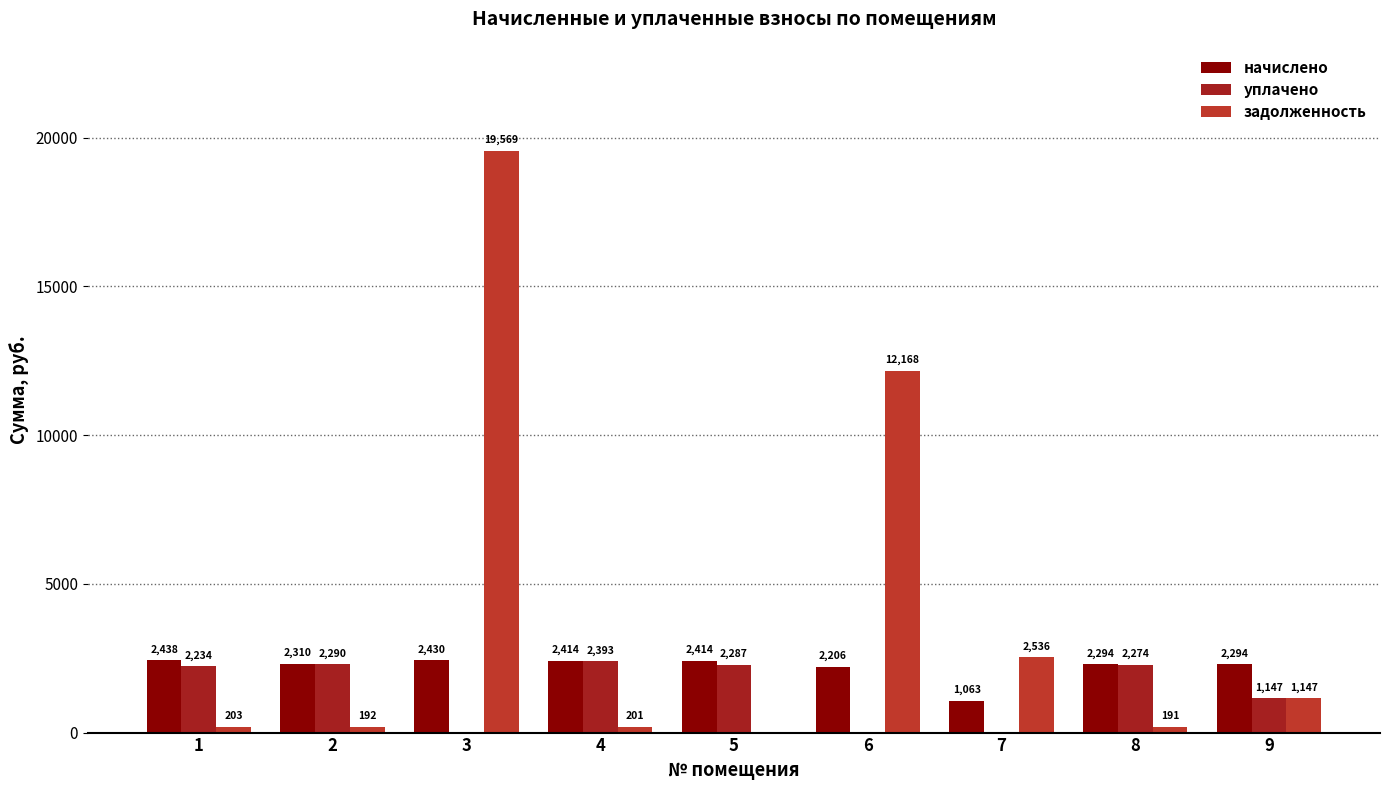

At which label does уплачено reach its minimum?

3